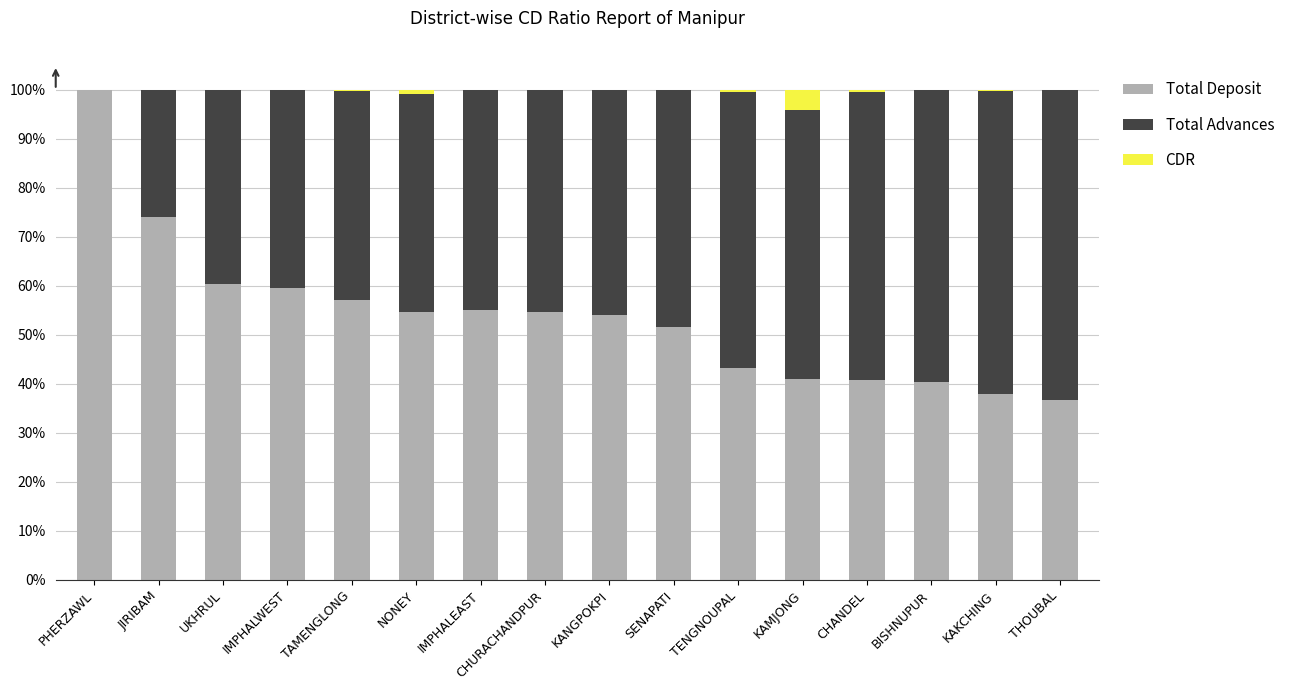

The value of Total Deposit at TAMENGLONG is 57.2. True or false?

True